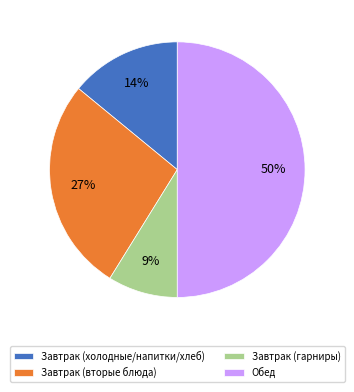

True or false: Завтрак (вторые блюда) accounts for 27% of the total.

True